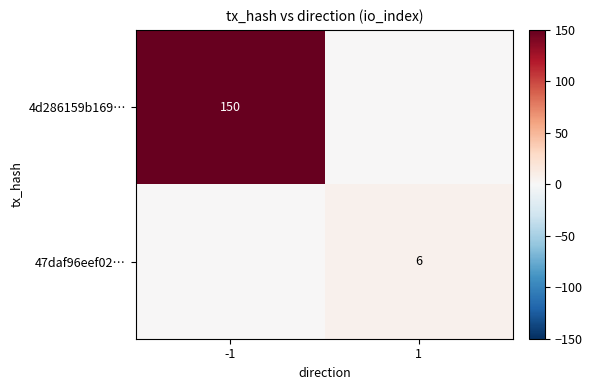

True or false: 4d286159b169… has a value of 200 at -1.

False